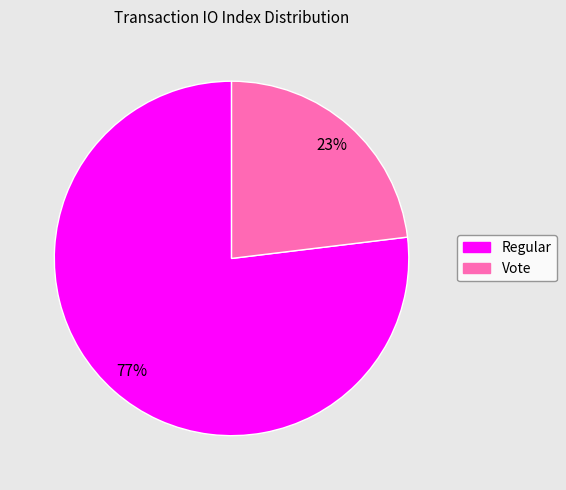

To the nearest percent, what is the difference between the largest and smallest slice percentages?

54%